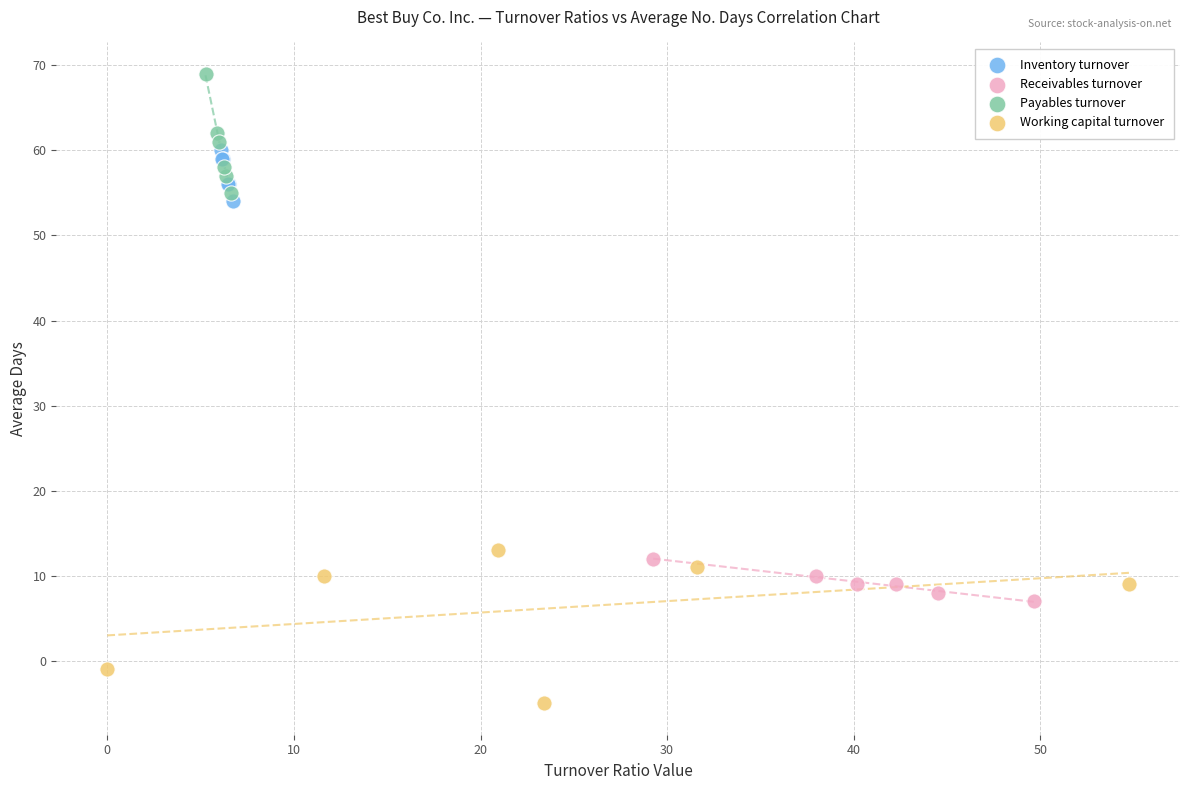

Which series reaches the maximum Y coordinate?

Payables turnover